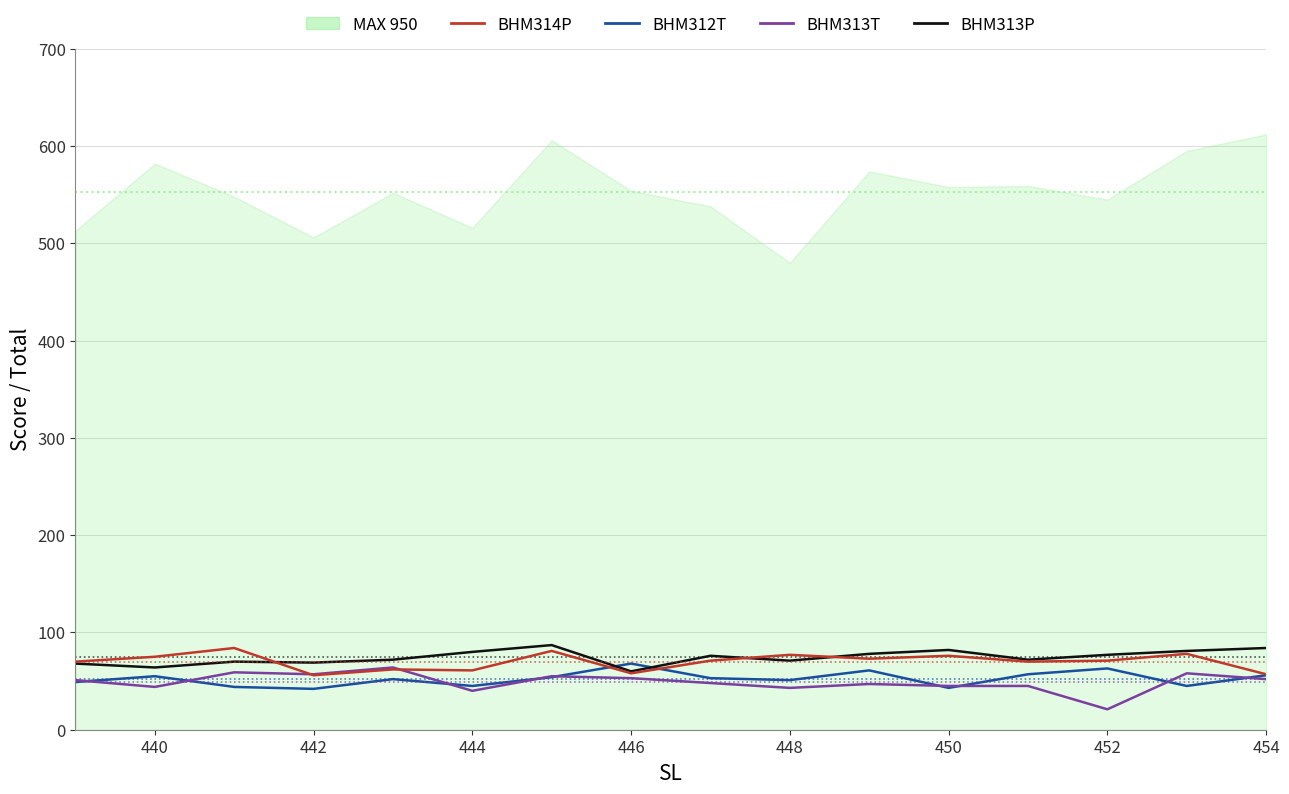

In BHM313T, how many points are lower than both neighbors (excluding endpoints)?

5